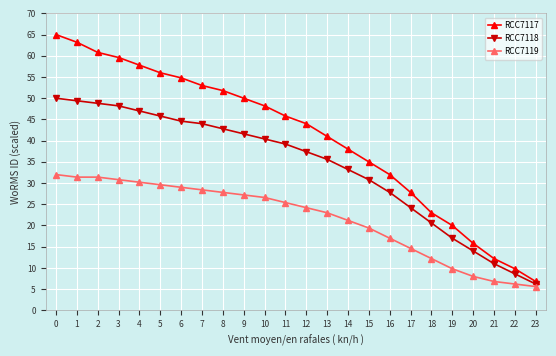

What is the difference between the highest and lowest values at 18?

10.8